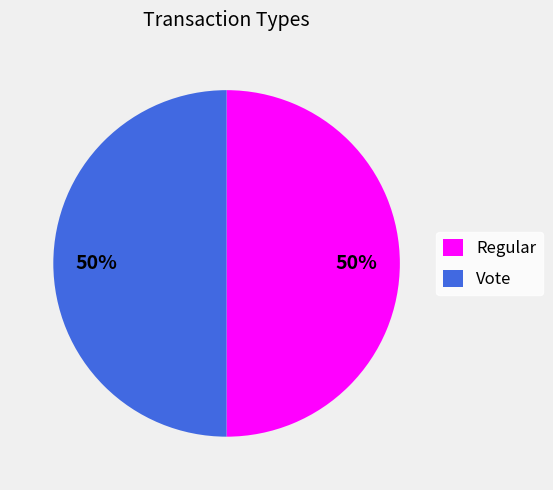

Is the sum of Regular and Vote greater than half?

Yes